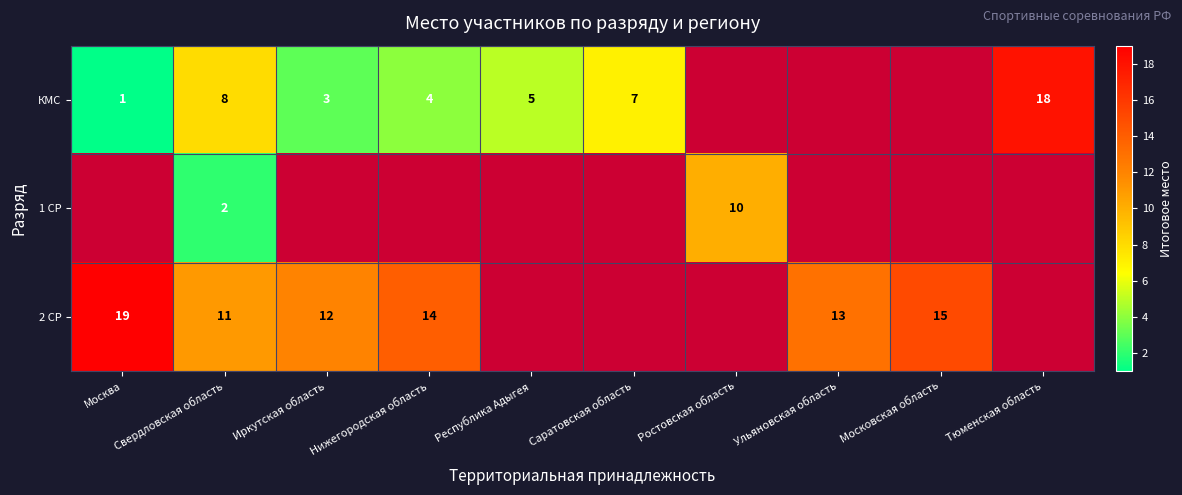

What is the spread (max minus min) of values at Свердловская область?

9